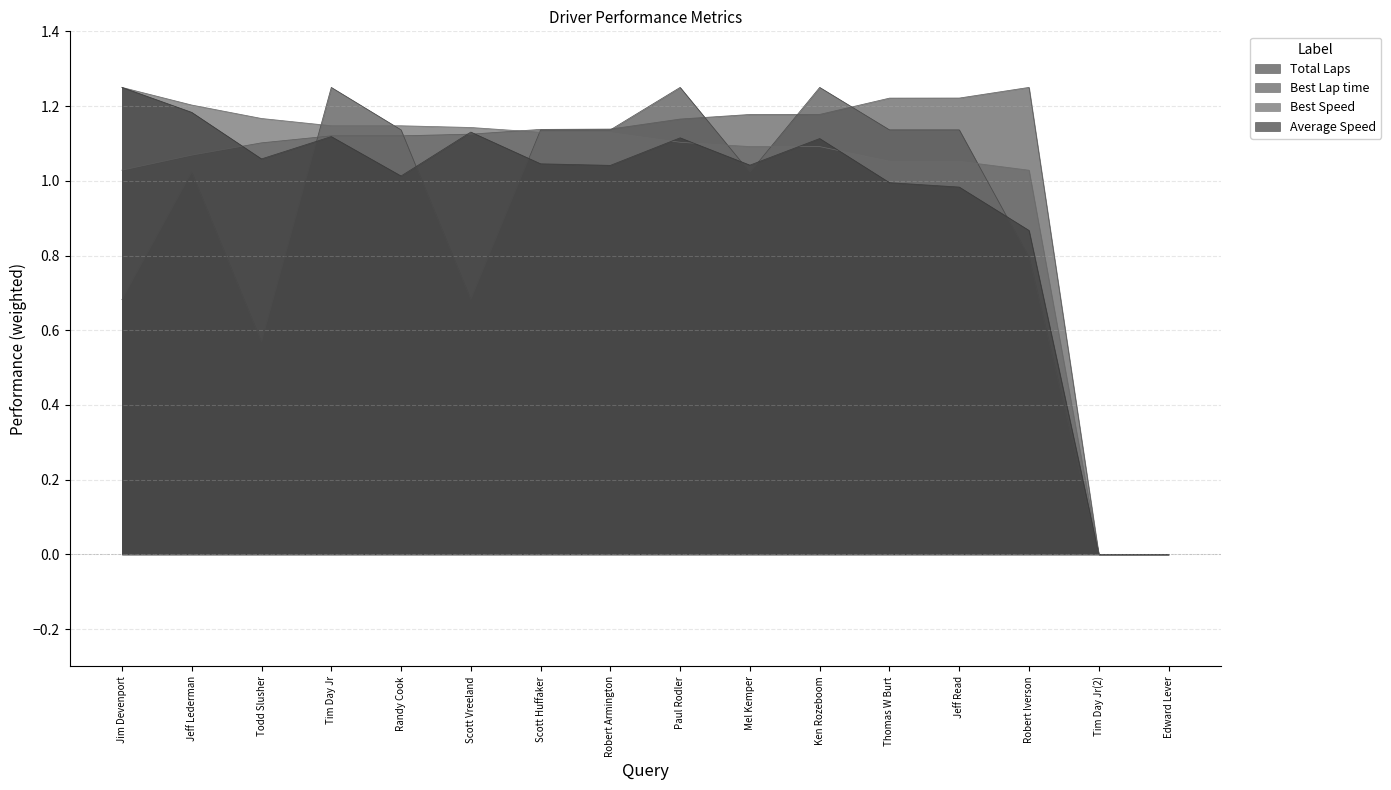

What is the difference between the second highest and second lowest values in the Best Lap time series?

1.2